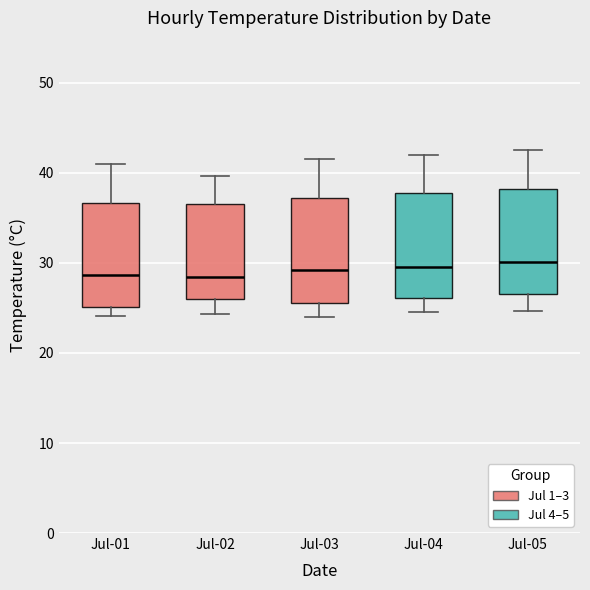

Reading left to right, transcribe this box plot: for each box, give where its median line is, the range the box spans, and where its two whiskers end, as read against the y-axis. The values are not printed on the chart, so give them approximately, as read against the axis.

Jul-01: median 29, box 25 to 37, whiskers 24 to 41
Jul-02: median 28, box 26 to 37, whiskers 24 to 40
Jul-03: median 29, box 26 to 37, whiskers 24 to 42
Jul-04: median 30, box 26 to 38, whiskers 25 to 42
Jul-05: median 30, box 27 to 38, whiskers 25 to 43